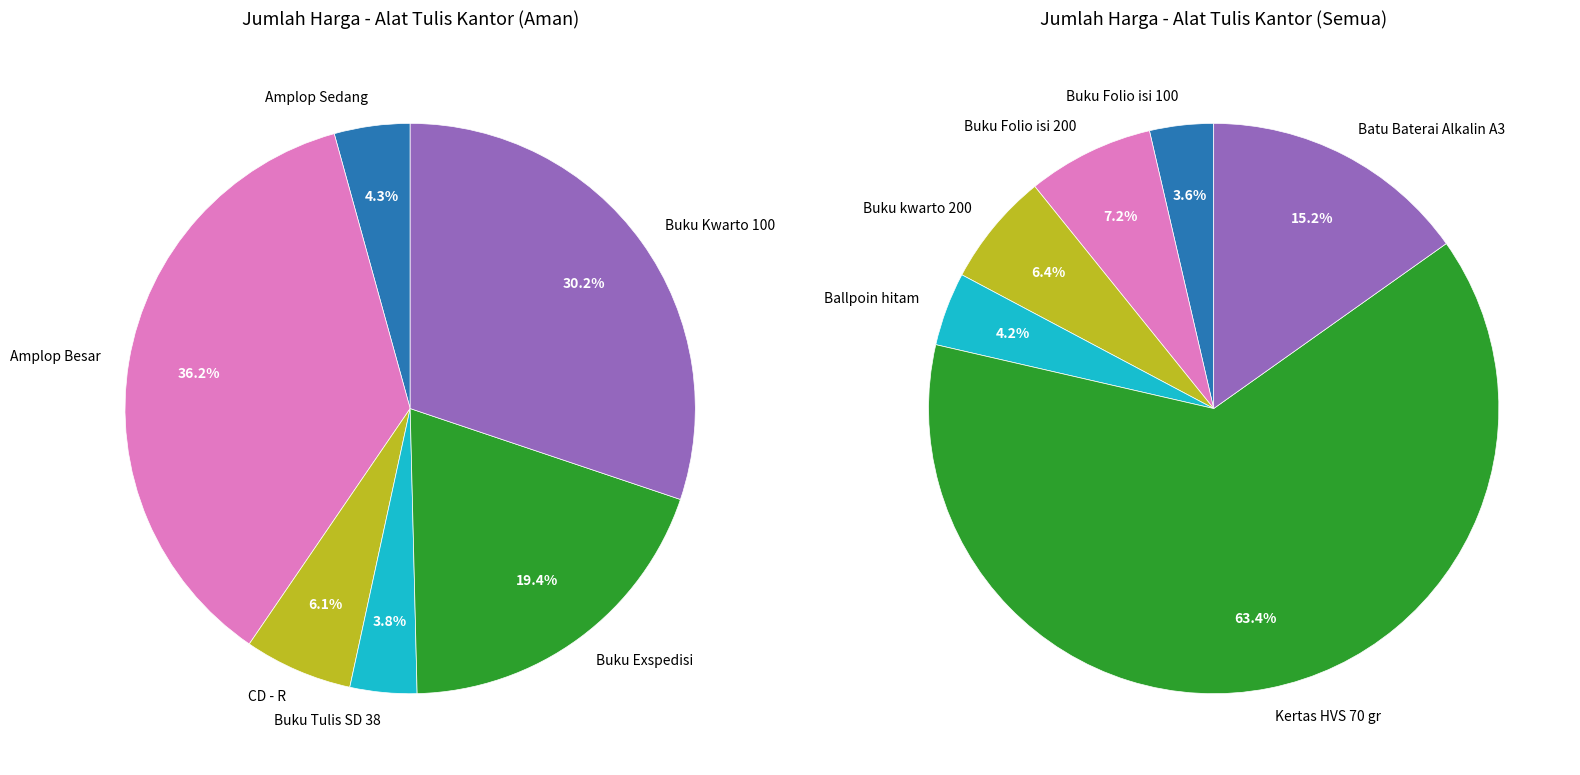

What is the change in value from Kertas HVS 70 gr to Batu Baterai Alkalin A3?

-38522400